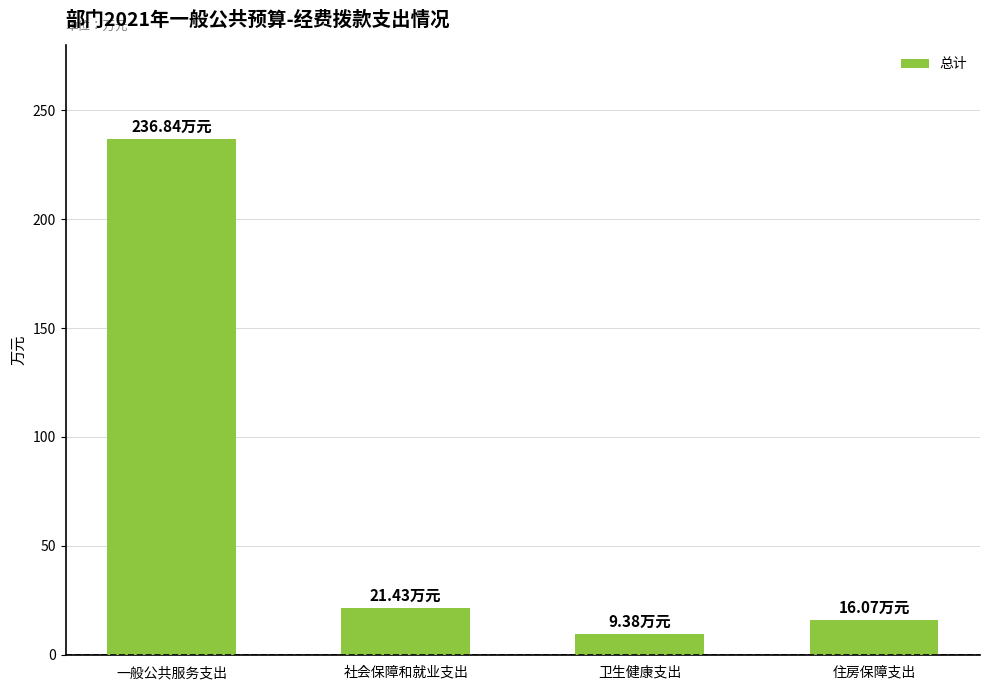

The value at 社会保障和就业支出 is 37.5. True or false?

False